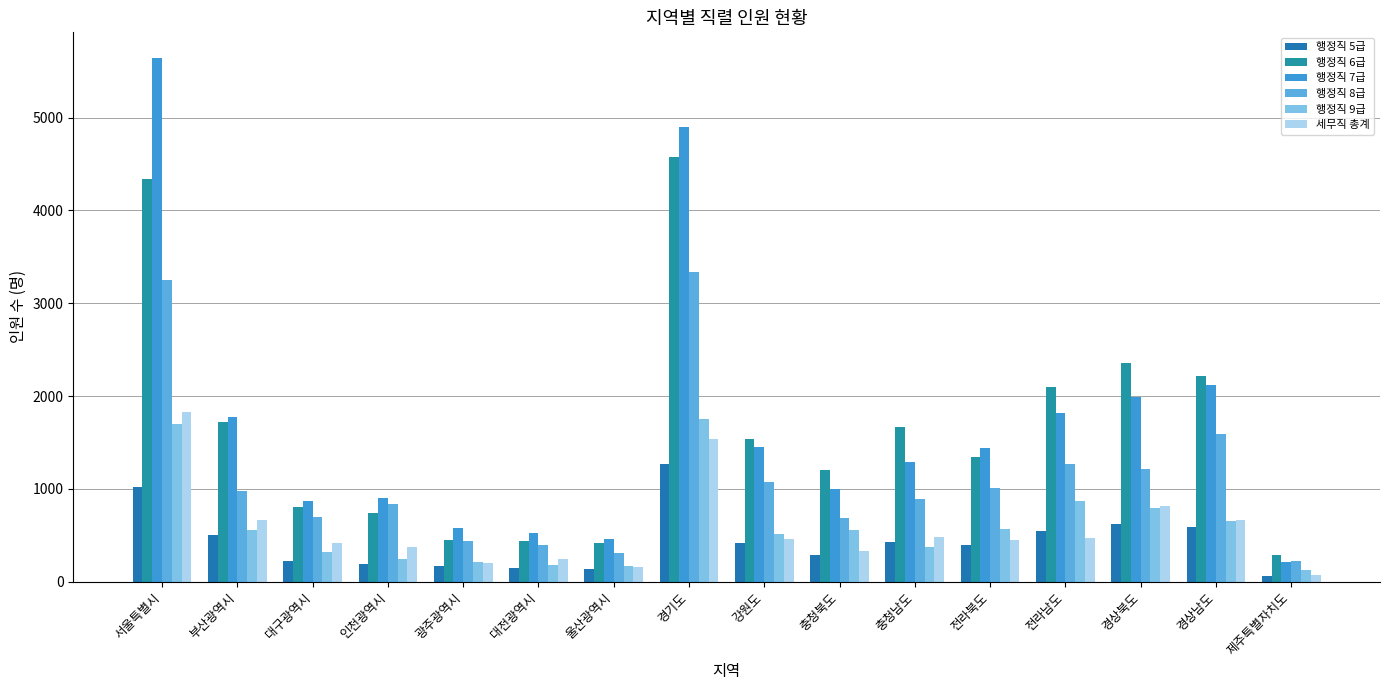

How many values in the 행정직 8급 series are below 976?

8